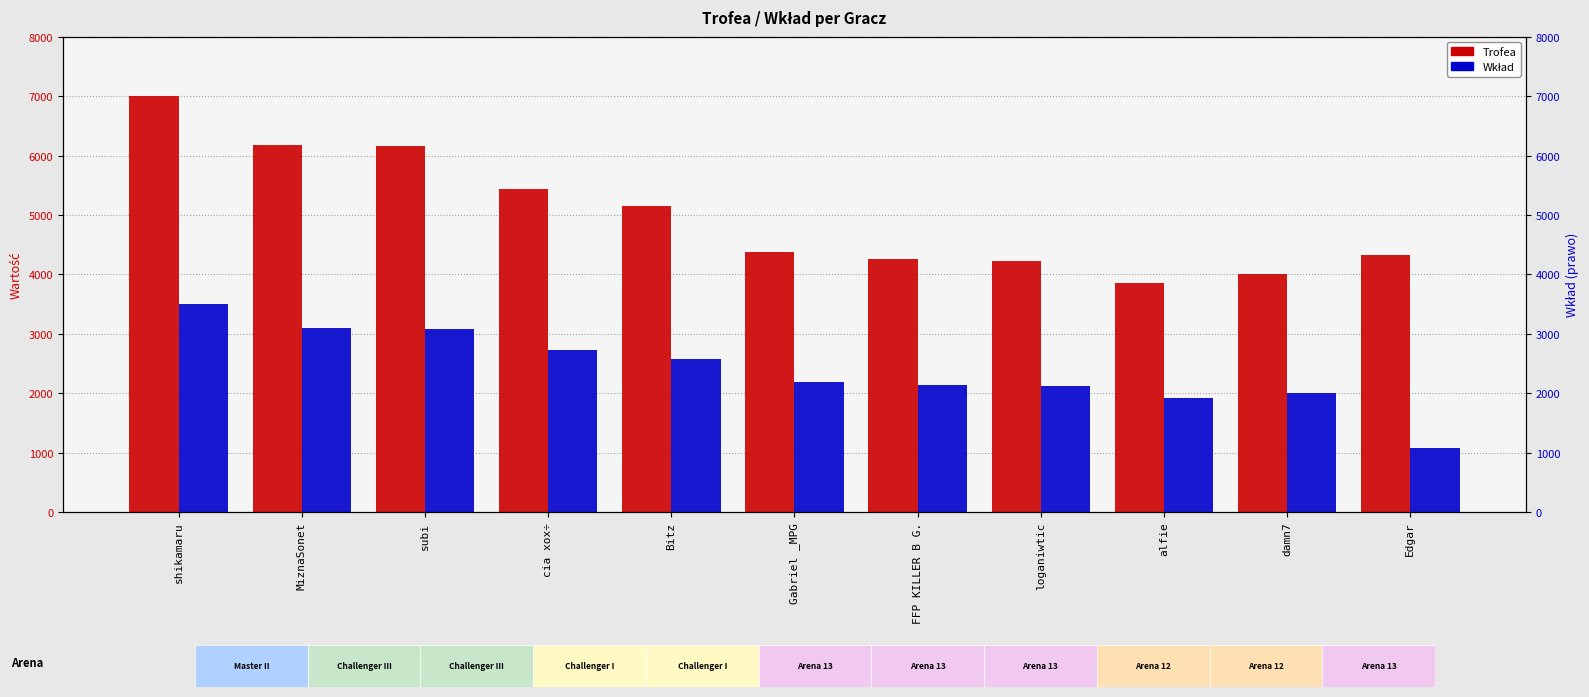

Reading right to left, what are all the values shown in this chart?

Trofea: Edgar=4330	damn7=4009	alfie=3851	loganiwtic=4230	FFP KILLER B G.=4266	Gabriel _MPG=4374	Bitz=5150	cia xox÷=5443	subi=6153	MiznaSonet=6185	shikamaru=7000
Wkład: Edgar=1082	damn7=2004	alfie=1925	loganiwtic=2115	FFP KILLER B G.=2133	Gabriel _MPG=2187	Bitz=2575	cia xox÷=2721	subi=3076	MiznaSonet=3092	shikamaru=3500